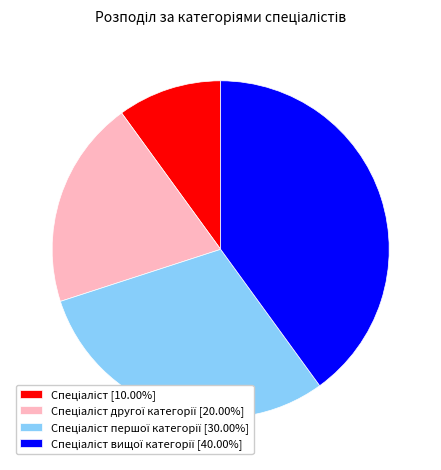

Is there any slice that represents more than half of the pie?

No